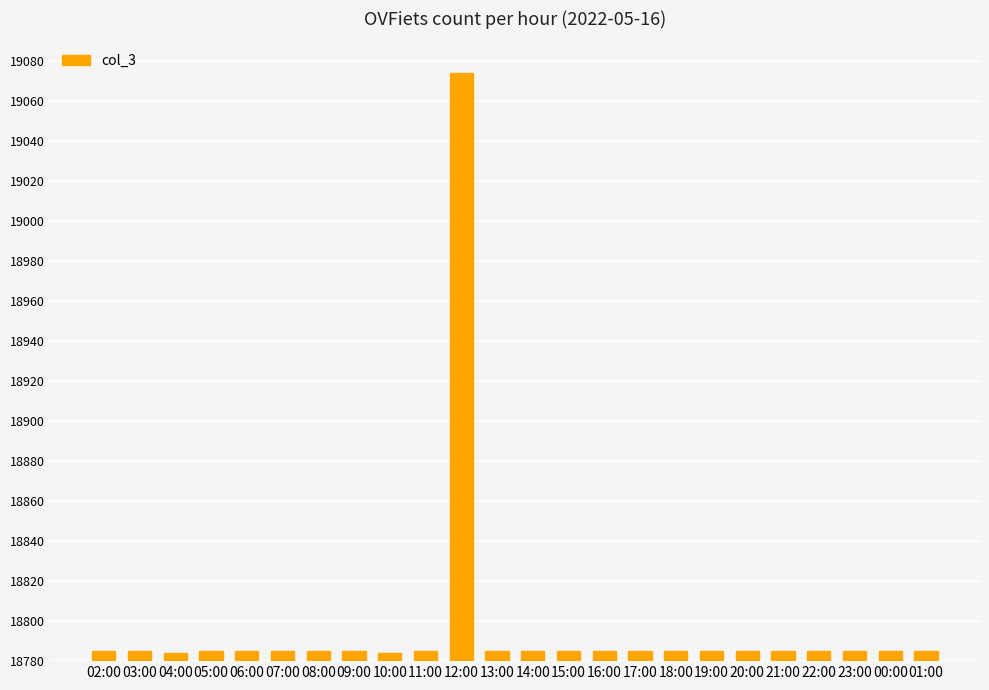

How many data points does each series have?

24